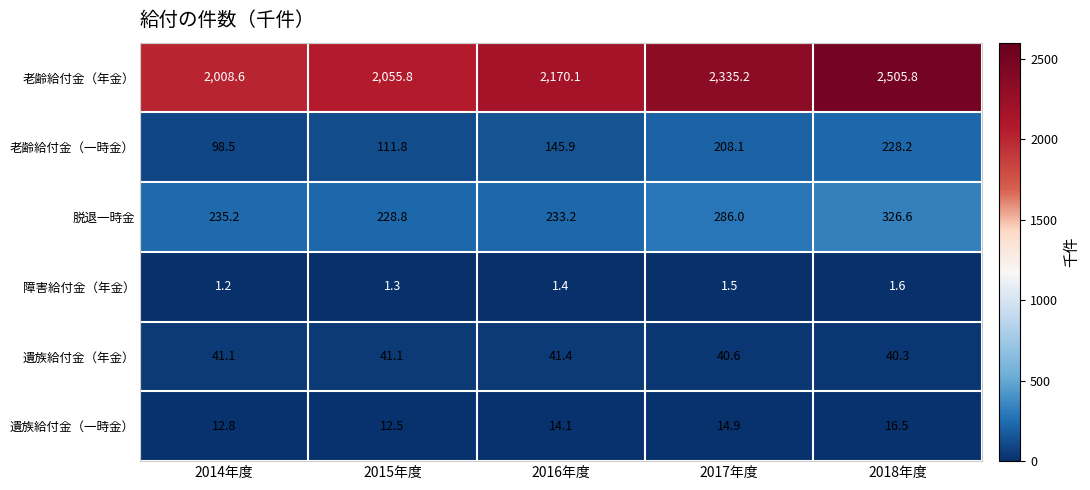

What is the highest value of the 遺族給付金（年金） series?

41.4